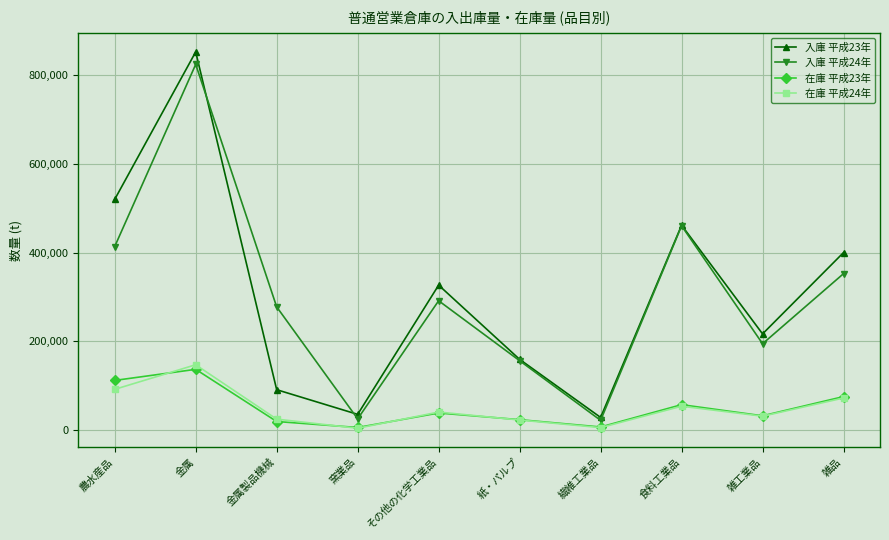

True or false: 在庫 平成24年 and 入庫 平成23年 intersect in this chart.

False